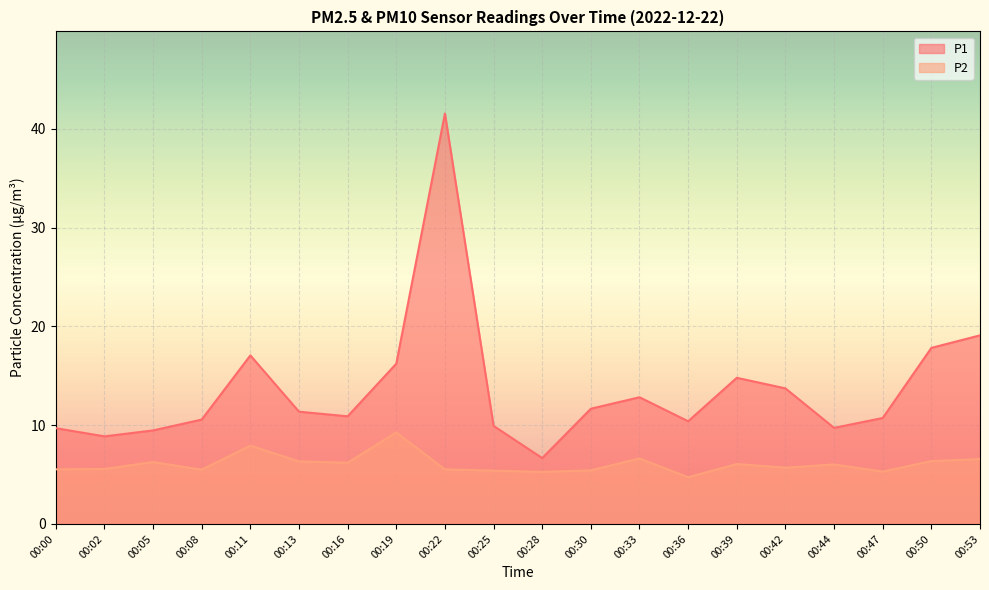

Read the P1 value at 00:19.

16.2